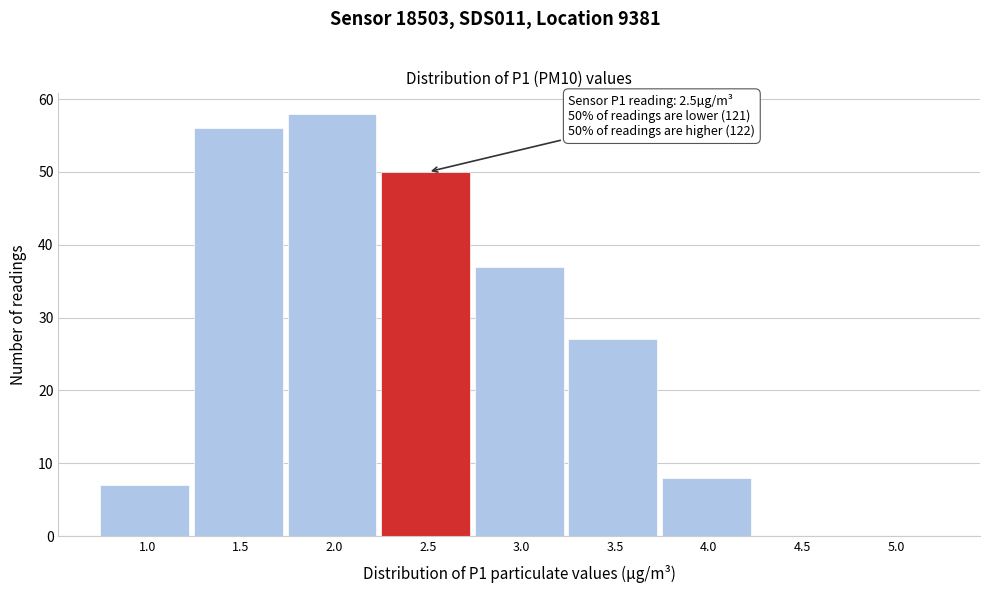

What is the approximate value at 4.0?

8